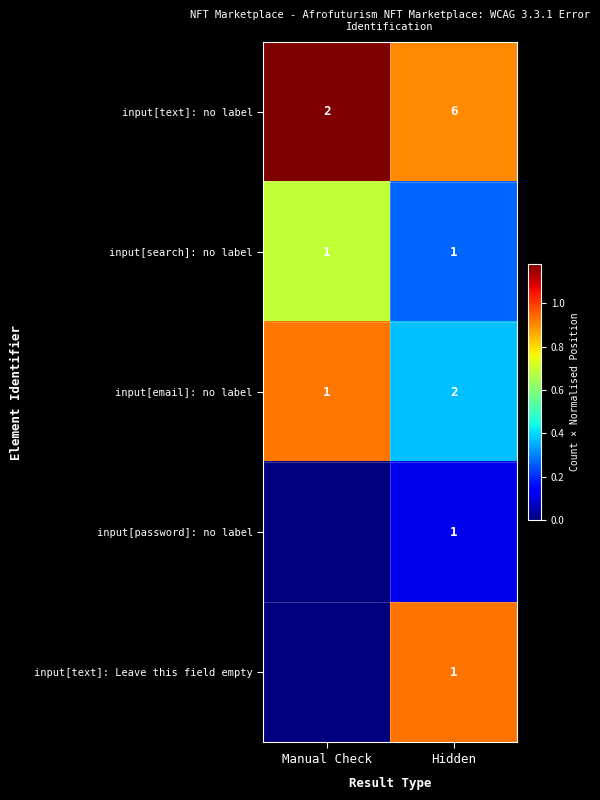

What is the sum of all input[email]: no label values?

3